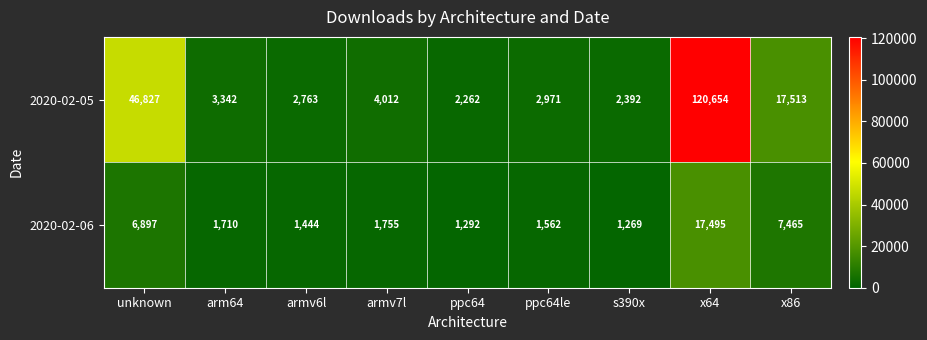

What is the difference between the highest and lowest values at unknown?

39930